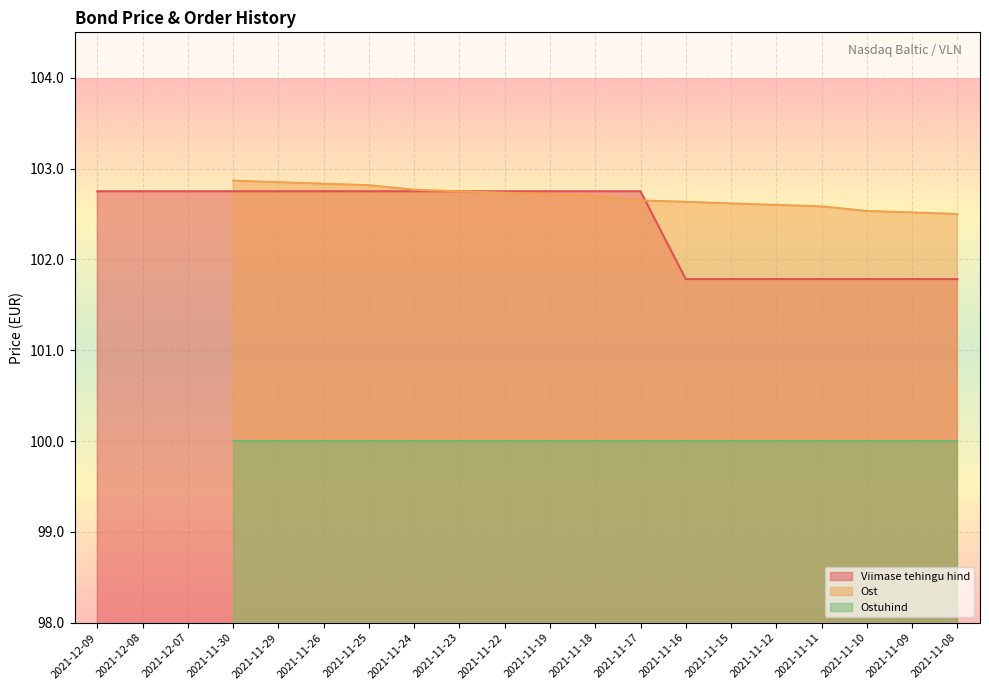

Is the value of Viimase tehingu hind at 2021-11-17 greater than the value of Ostuhind at 2021-11-22?

Yes